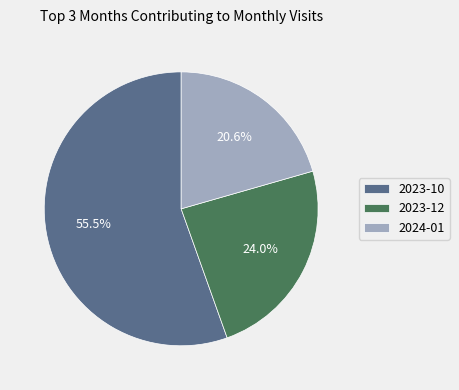

Do 2023-12 and 2023-10 together represent more than half of the pie?

Yes